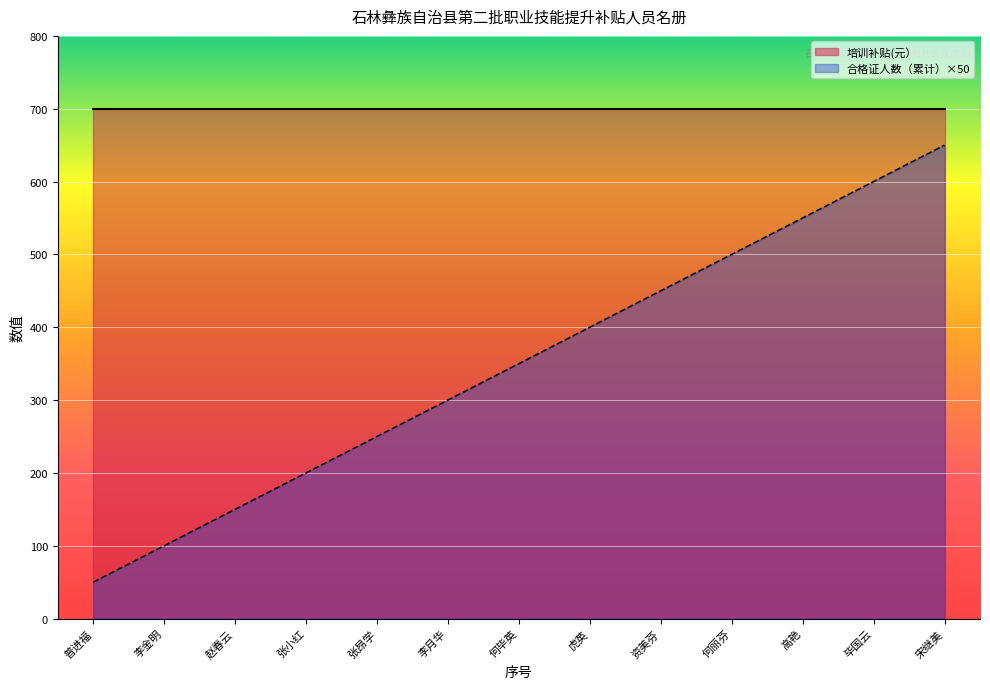

At which label is the value closest to 350?

何毕英